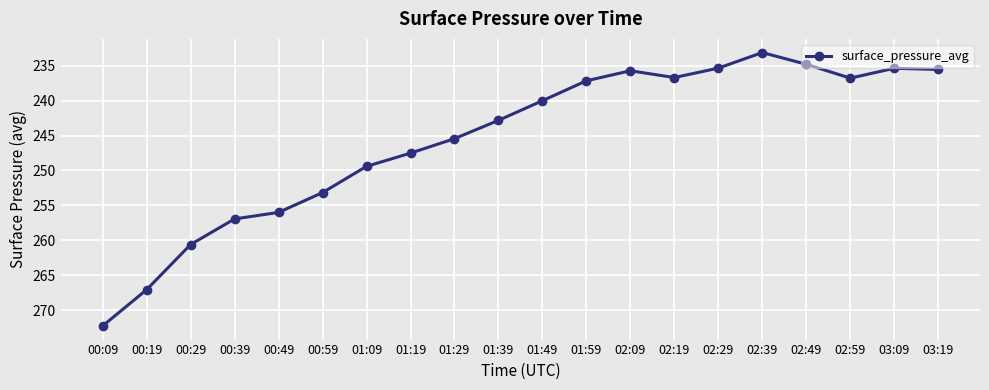

True or false: the data shows 235.7 at 02:09.

True